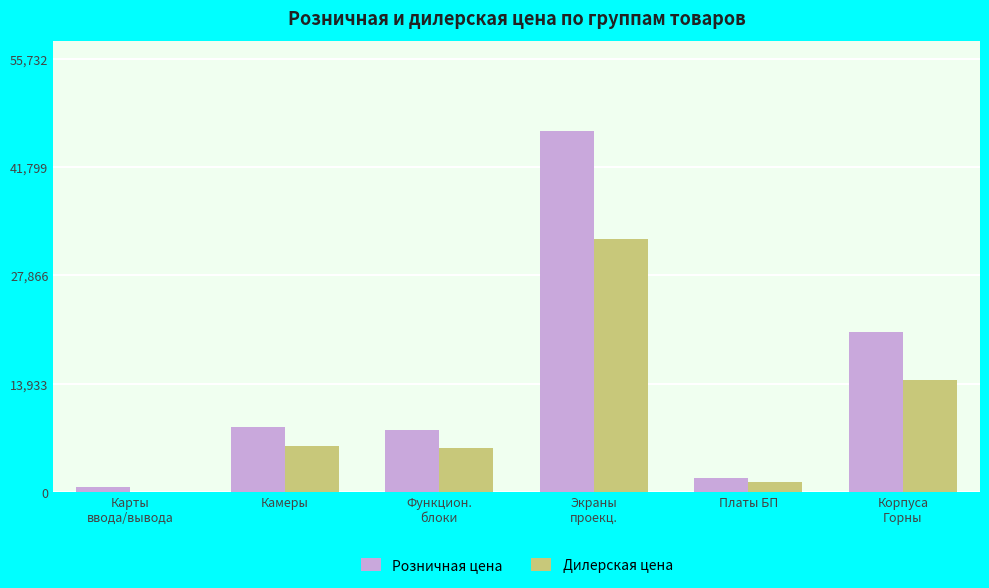

Reading left to right, what are all the values shown in this chart?

Розничная цена: 650	8356	8002	46444	1835	20610
Дилерская цена: 0	5849	5601	32511	1285	14427